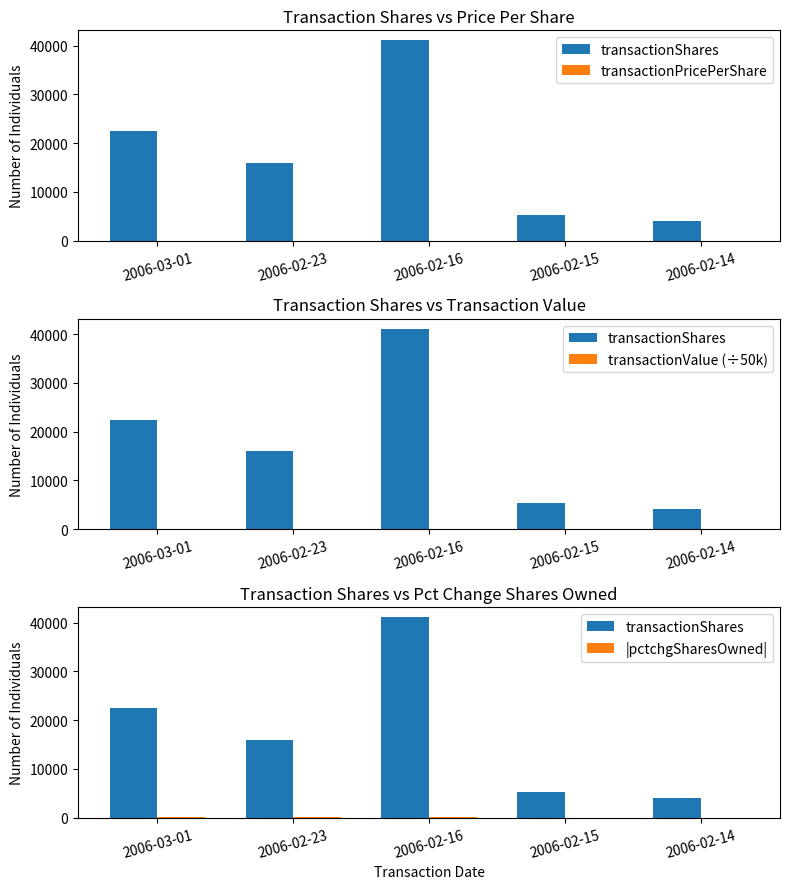

What is the average value of the transactionPricePerShare series?

35.4